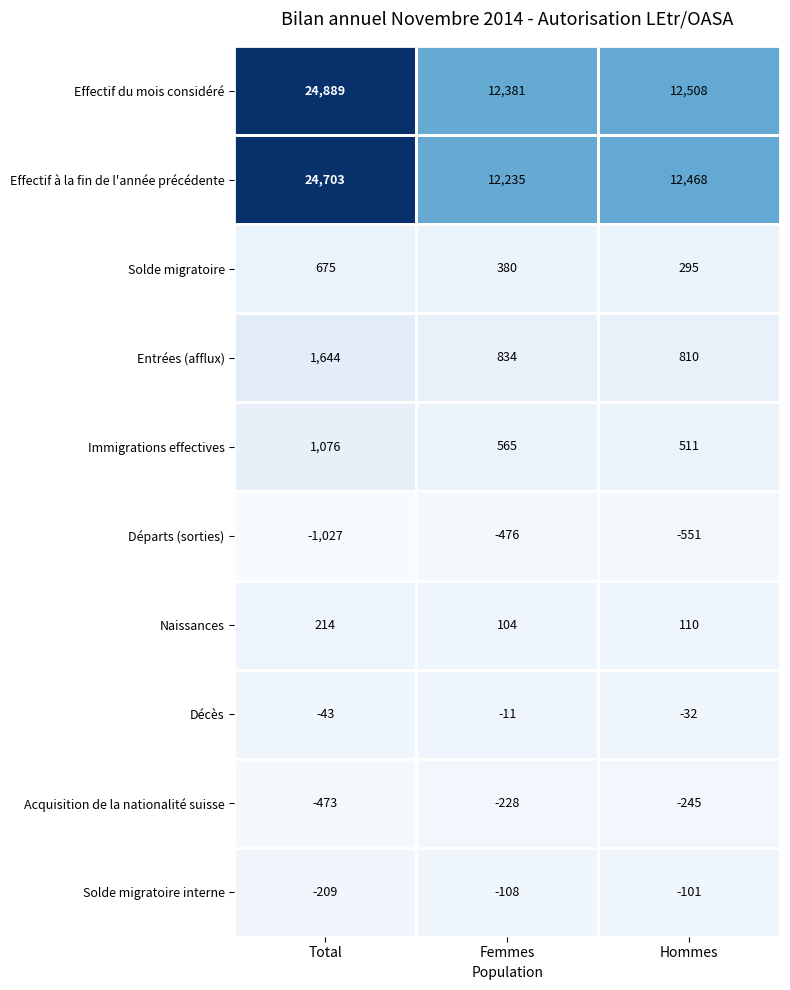

Which series has the largest total across all categories?

Effectif du mois considéré